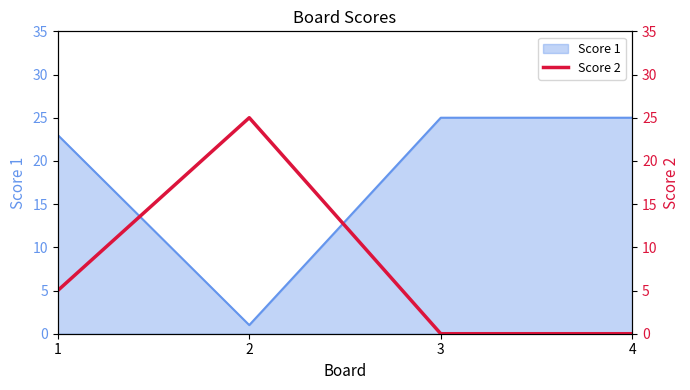

The value of Score 1 at 4 is 15. True or false?

False